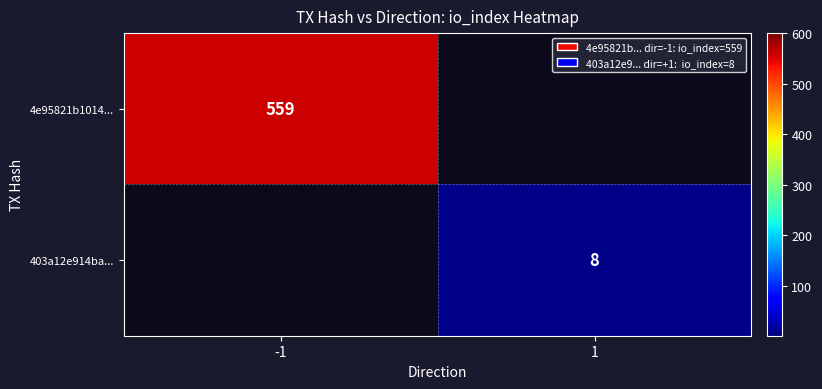

The value of 403a12e914ba... at 1 is 8. True or false?

True